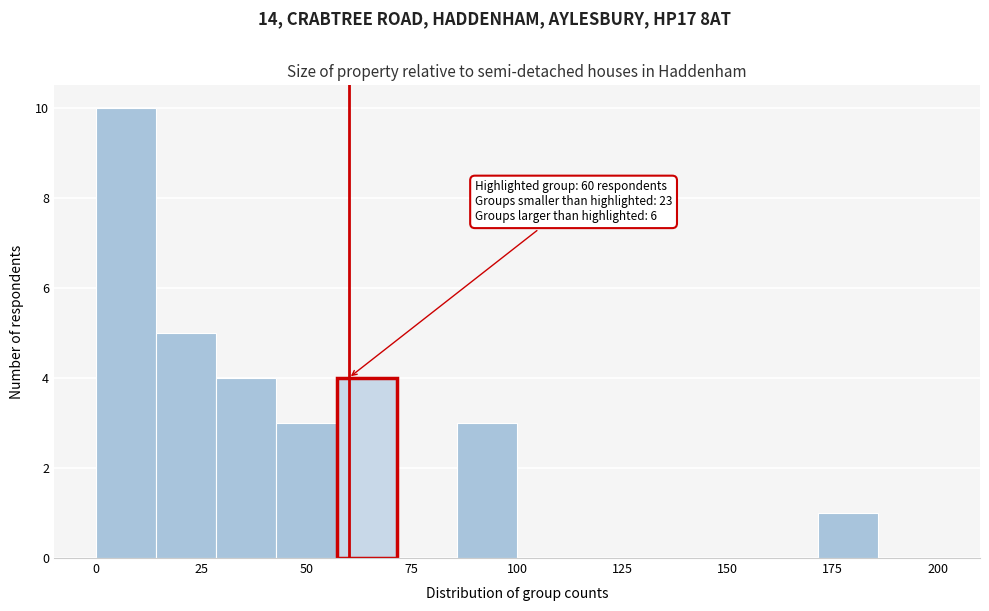

Around what value on the x-axis is the tallest bar? Give the approximate position of its centre, as read against the axis.

5